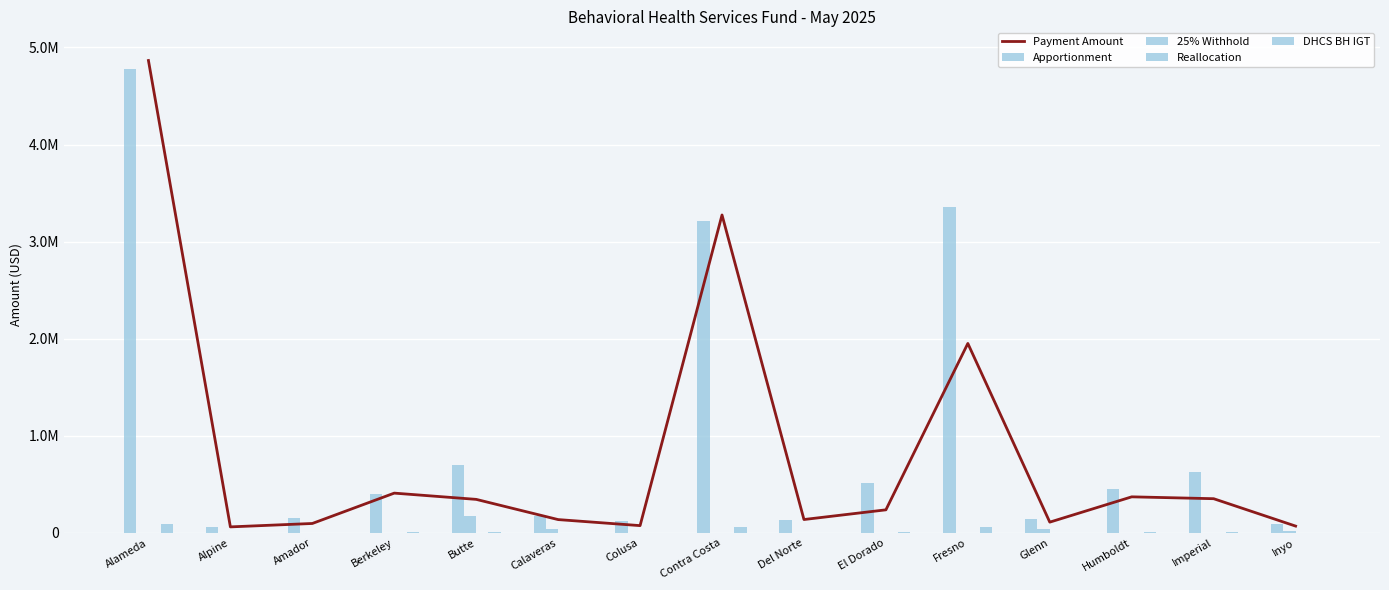

What is the sum of the 25% Withhold values at Glenn and Berkeley?

35907.1